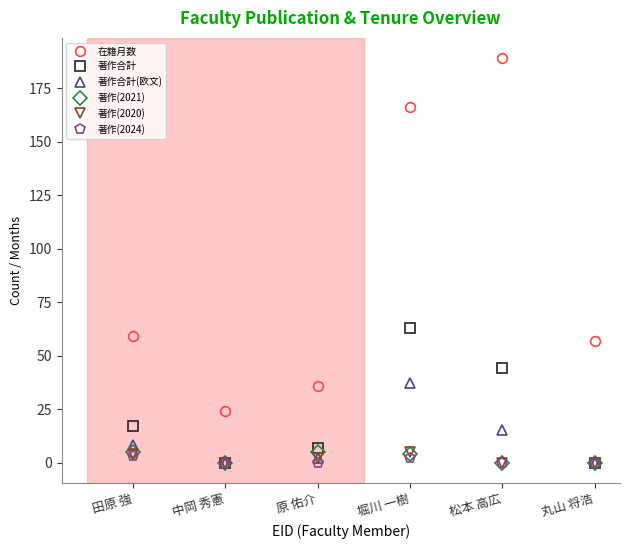

At which category is the sum across all series the highest?

堀川 一樹